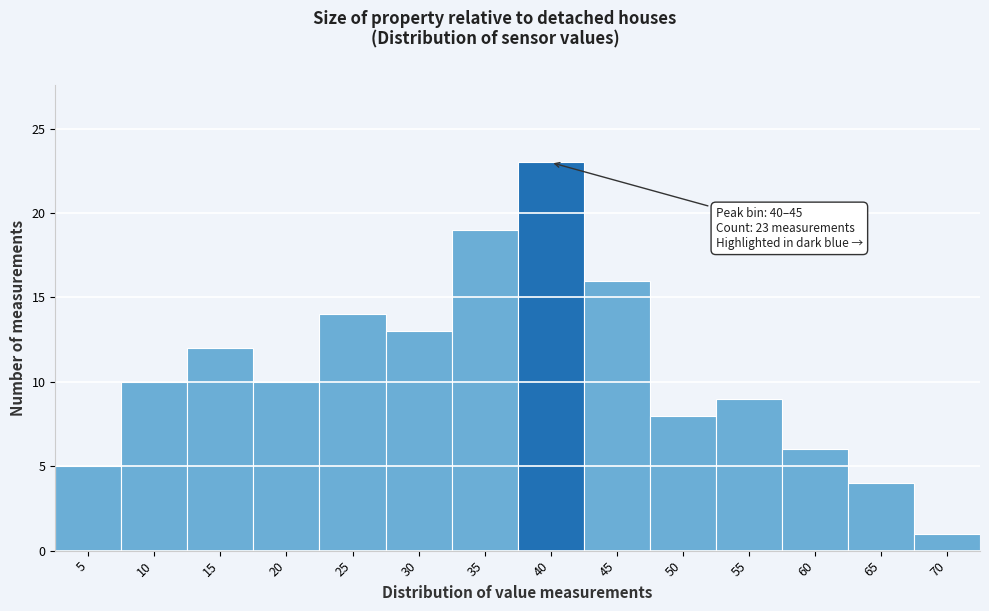

Reading left to right, list all the values displayed in this chart.

5=5	10=10	15=12	20=10	25=14	30=13	35=19	40=23	45=16	50=8	55=9	60=6	65=4	70=1